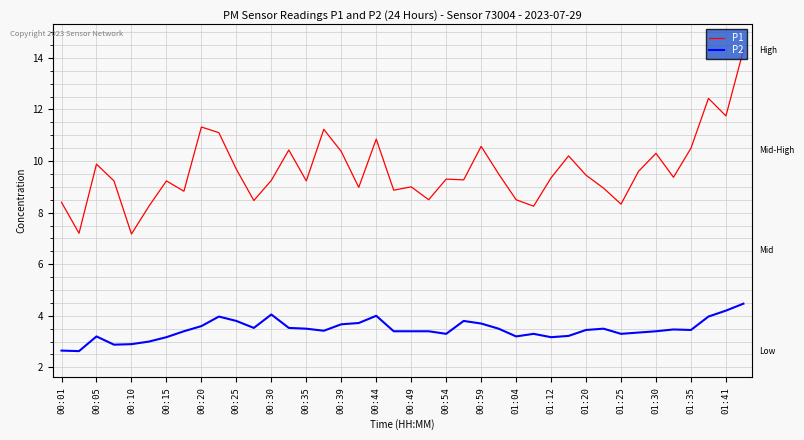

Which series has the largest range (max minus min)?

P1